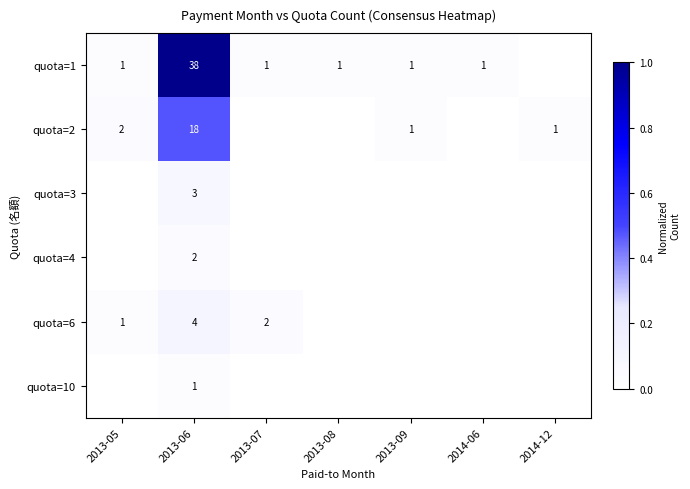

The quota=1 series shows 1 at 2013-07. True or false?

True